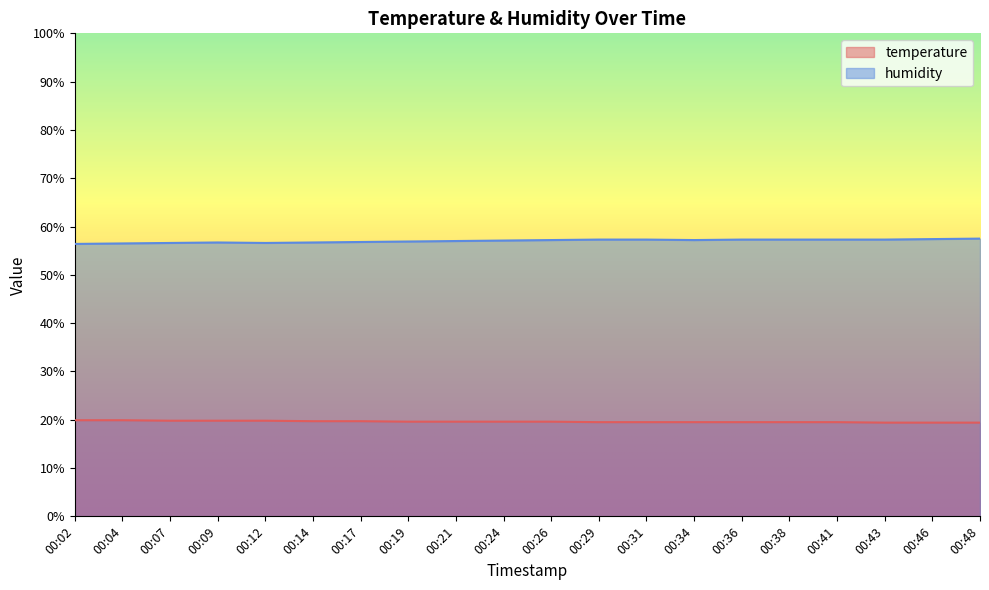

What is the spread (max minus min) of values at 00:21?

37.4